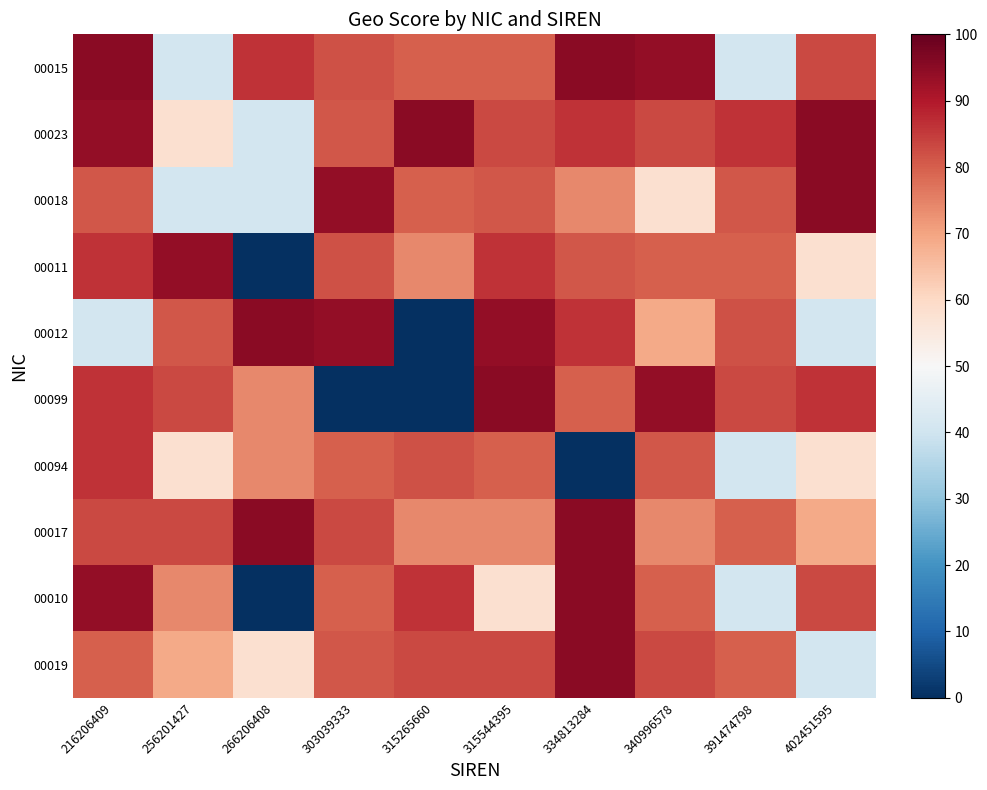

Reading right to left, list all the values displayed in this chart.

00015: 402451595=83	391474798=41	340996578=94	334813284=95	315544395=80	315265660=80	303039333=82	266206408=86	256201427=41	216206409=95
00023: 402451595=95	391474798=86	340996578=83	334813284=86	315544395=83	315265660=95	303039333=81	266206408=41	256201427=58	216206409=94
00018: 402451595=95	391474798=81	340996578=58	334813284=74	315544395=81	315265660=80	303039333=94	266206408=41	256201427=41	216206409=81
00011: 402451595=58	391474798=80	340996578=80	334813284=81	315544395=86	315265660=74	303039333=82	266206408=0	256201427=94	216206409=86
00012: 402451595=41	391474798=82	340996578=69	334813284=86	315544395=94	315265660=0	303039333=94	266206408=95	256201427=81	216206409=41
00099: 402451595=86	391474798=83	340996578=94	334813284=80	315544395=95	315265660=0	303039333=0	266206408=74	256201427=83	216206409=86
00094: 402451595=58	391474798=41	340996578=81	334813284=0	315544395=80	315265660=82	303039333=80	266206408=74	256201427=58	216206409=86
00017: 402451595=69	391474798=80	340996578=74	334813284=95	315544395=74	315265660=74	303039333=83	266206408=95	256201427=83	216206409=83
00010: 402451595=83	391474798=41	340996578=80	334813284=95	315544395=58	315265660=86	303039333=80	266206408=0	256201427=74	216206409=94
00019: 402451595=41	391474798=80	340996578=83	334813284=95	315544395=83	315265660=83	303039333=81	266206408=58	256201427=69	216206409=80